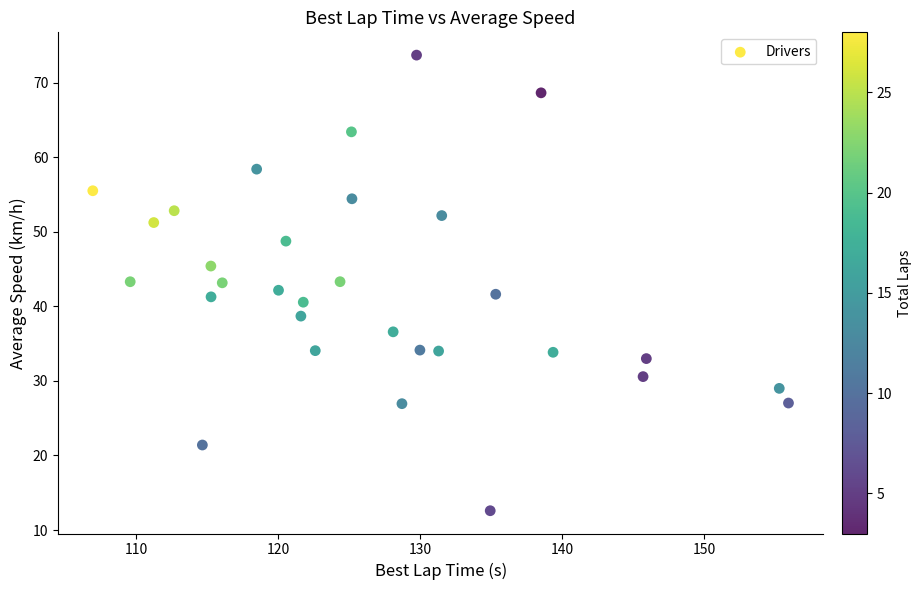

What is the range of Y values (max minus min)?

61.1